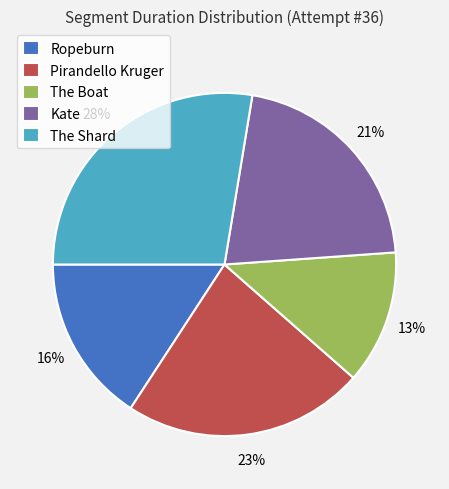

Which category has the smallest portion of the pie?

The Boat